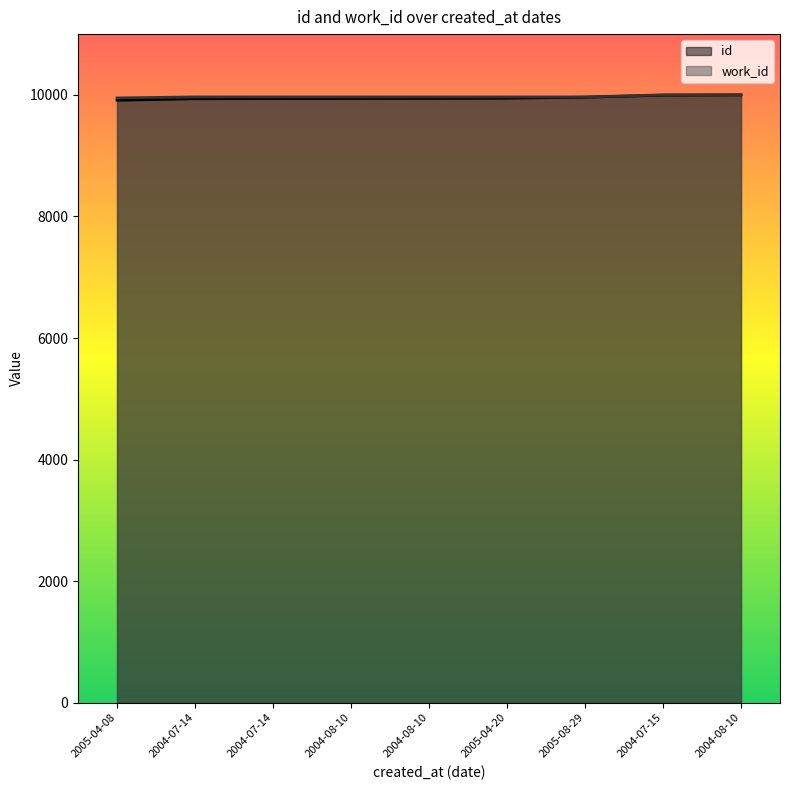

Rank the series by their average value, from highest to lowest.

work_id, id